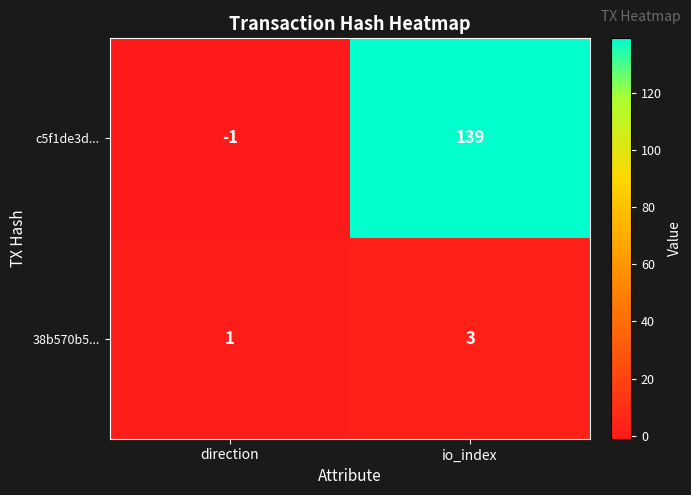

At direction, list the series in order from smallest to largest.

c5f1de3d..., 38b570b5...